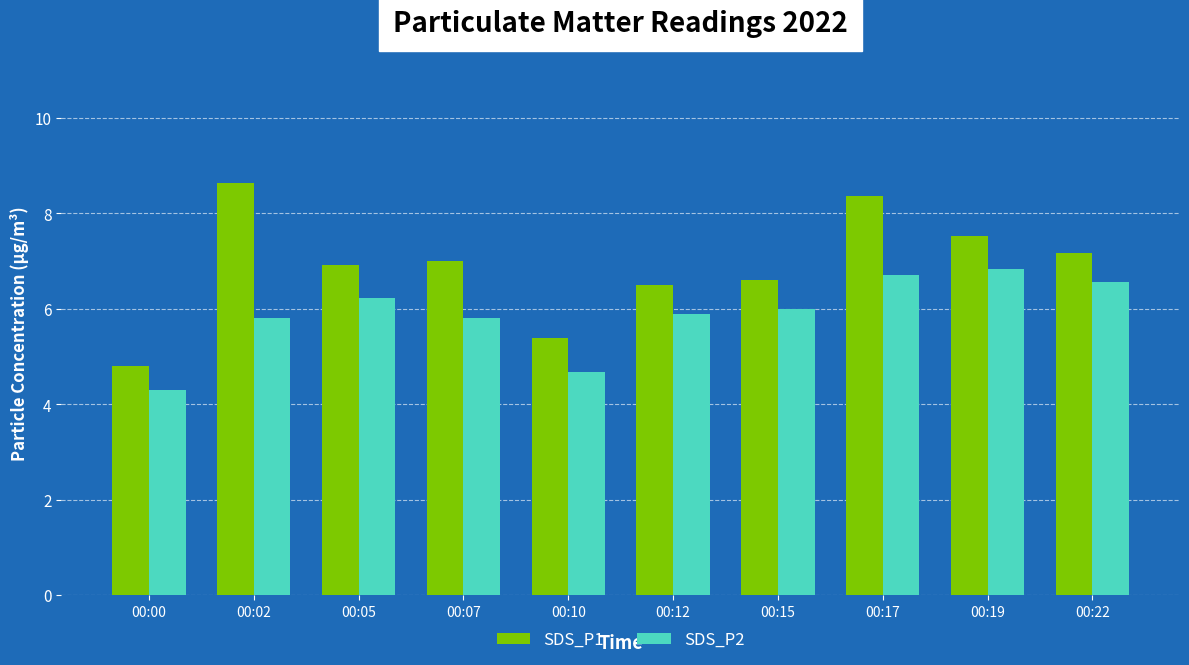

Reading right to left, extract all data points from this chart.

SDS_P1: 00:22=7.2	00:19=7.5	00:17=8.4	00:15=6.6	00:12=6.5	00:10=5.4	00:07=7.0	00:05=6.9	00:02=8.6	00:00=4.8
SDS_P2: 00:22=6.6	00:19=6.8	00:17=6.7	00:15=6.0	00:12=5.9	00:10=4.7	00:07=5.8	00:05=6.2	00:02=5.8	00:00=4.3